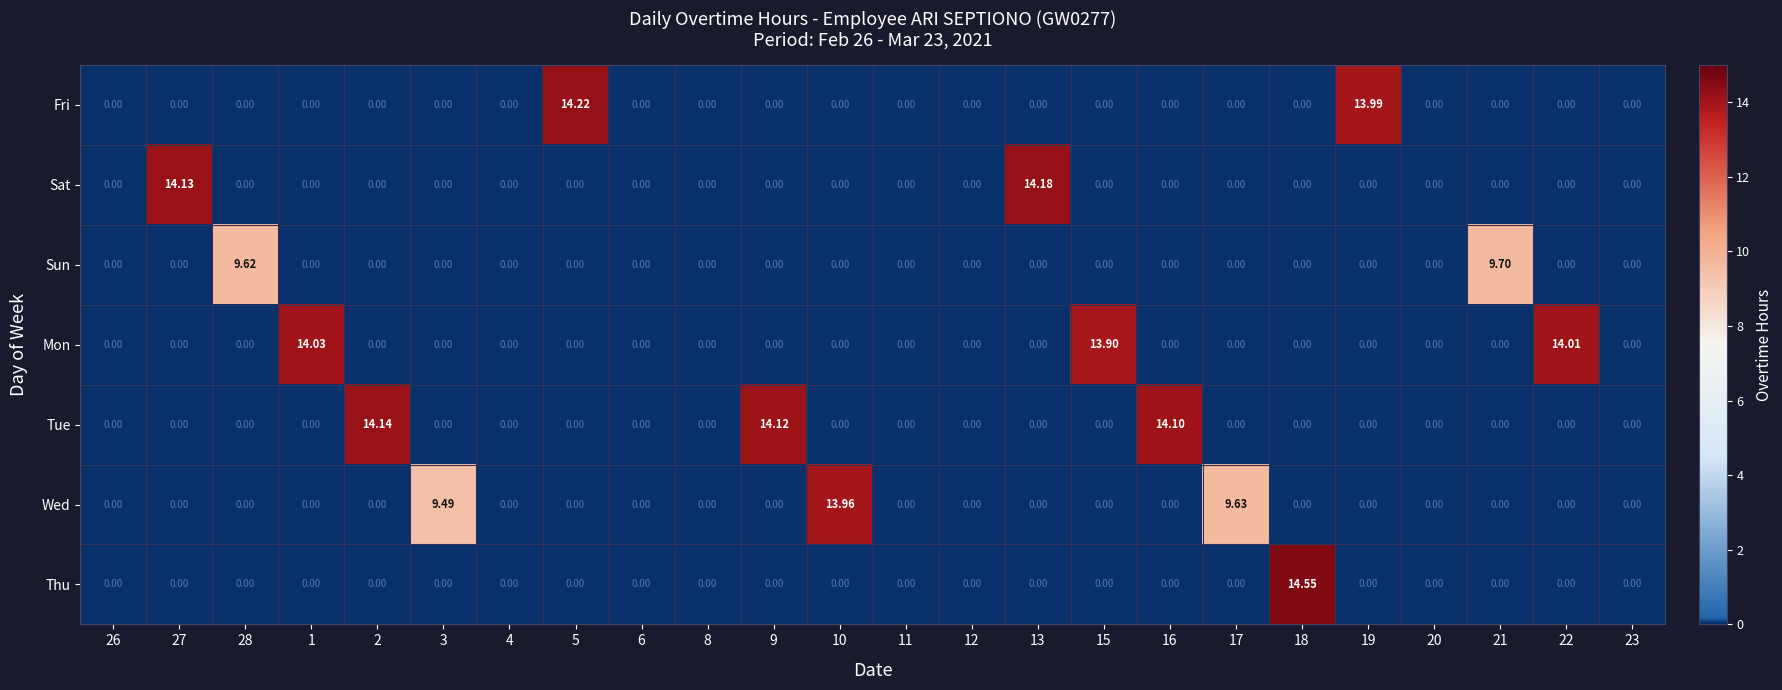

What is the total value across all series at 2?

14.1